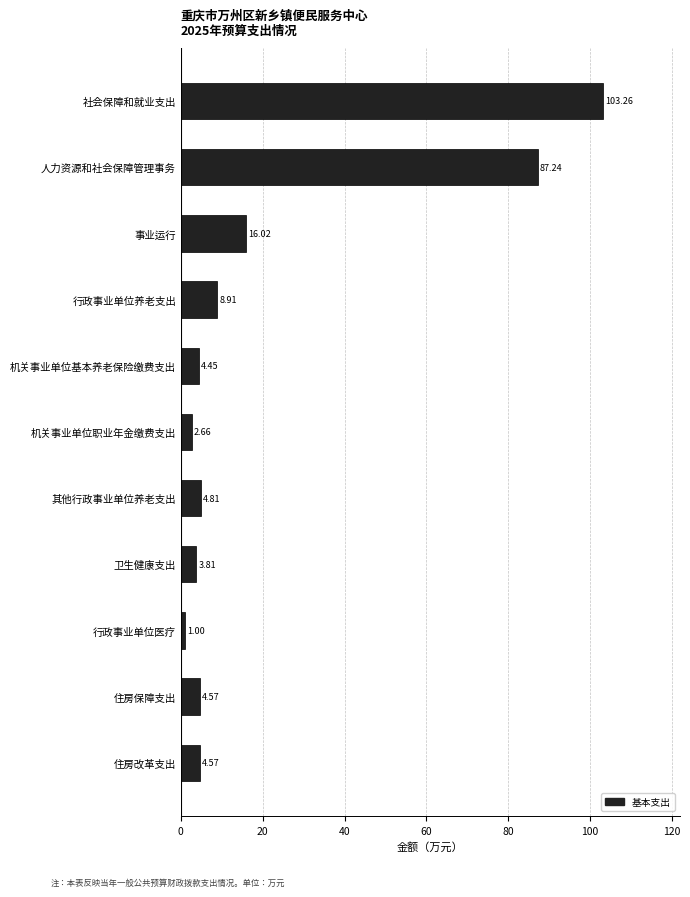

Are the bars horizontal?

Yes